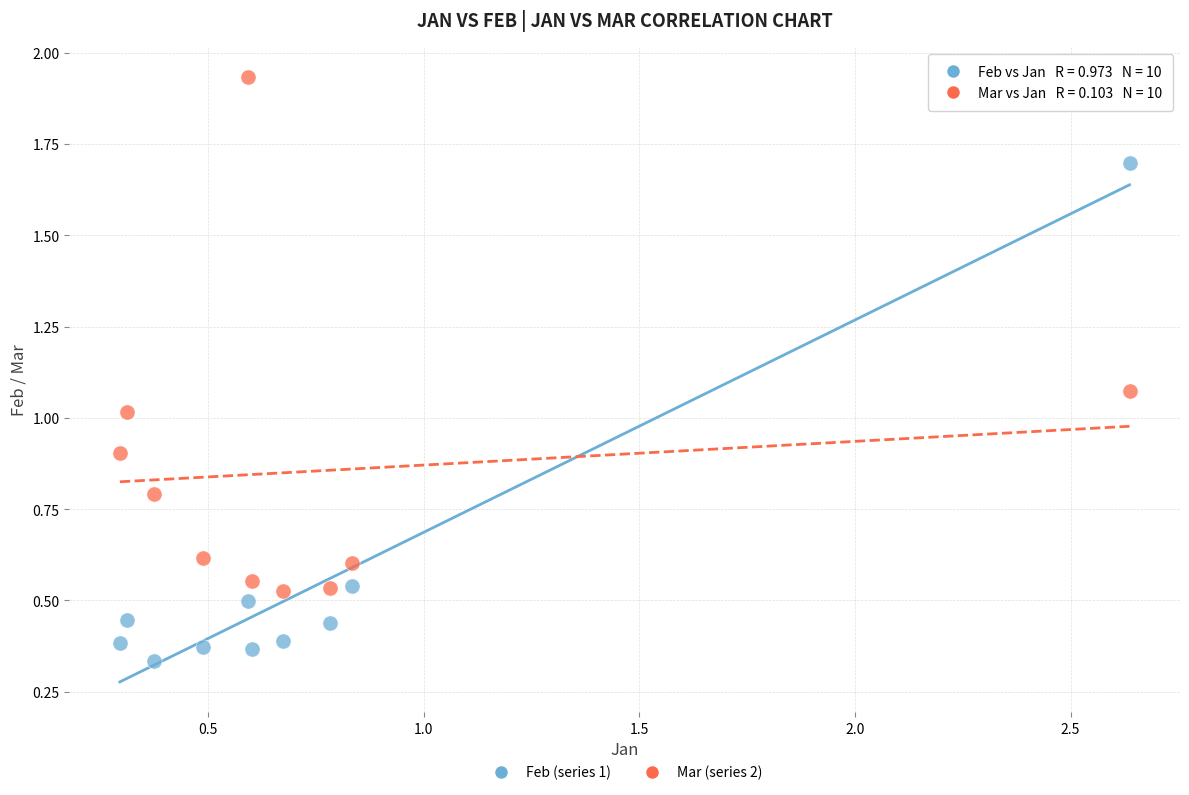

Across all data points, what is the range of X values (max minus min)?

2.3